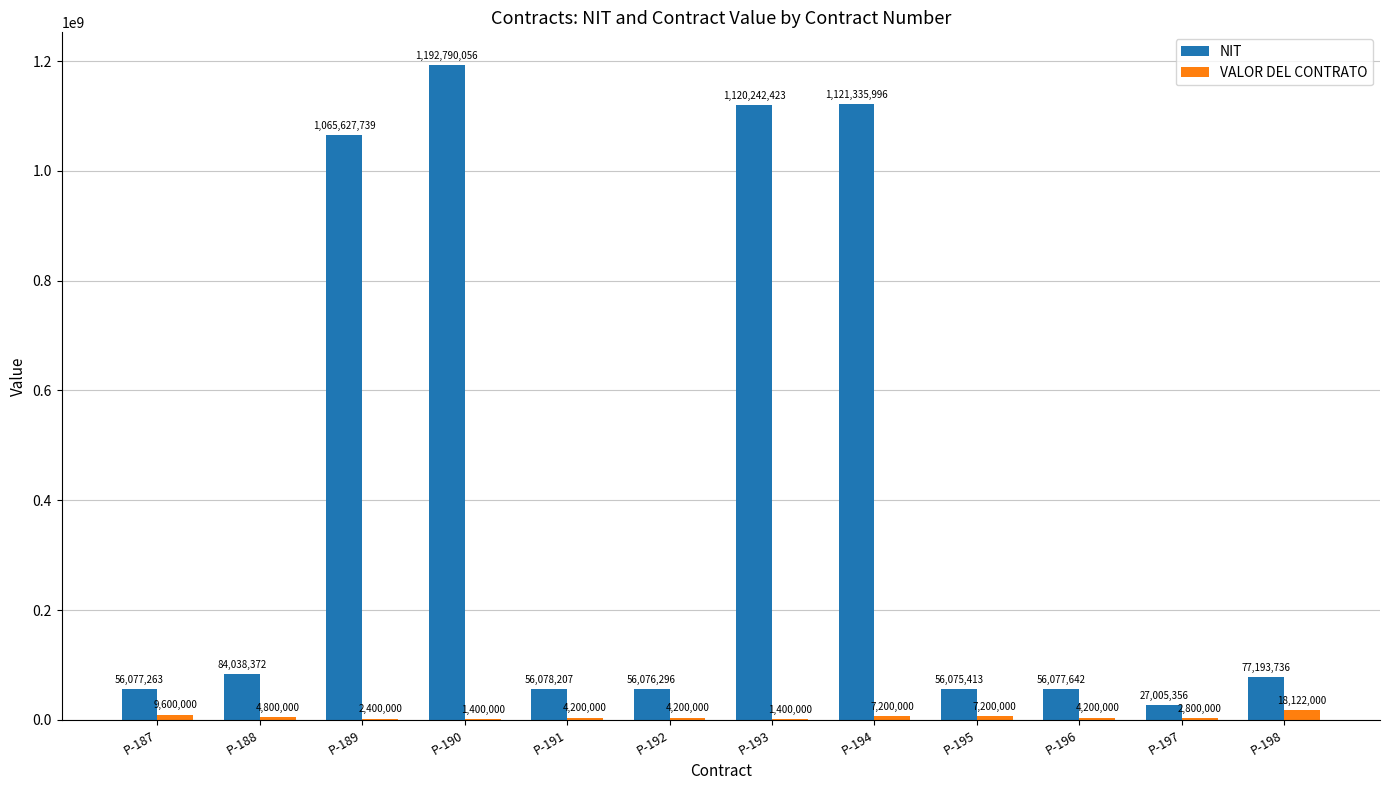

How many categories are shown in the chart?

12